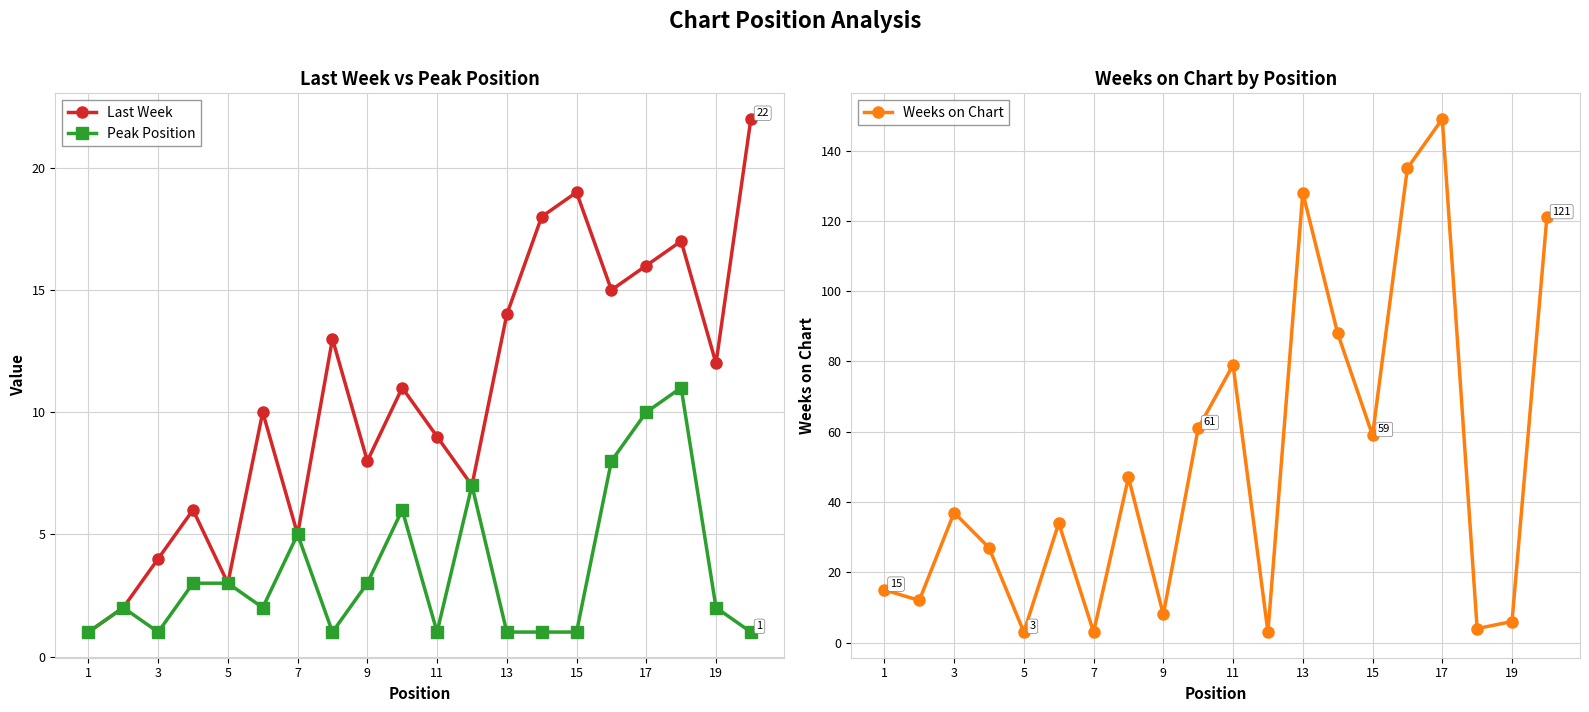

How many lines are shown in the chart?

3